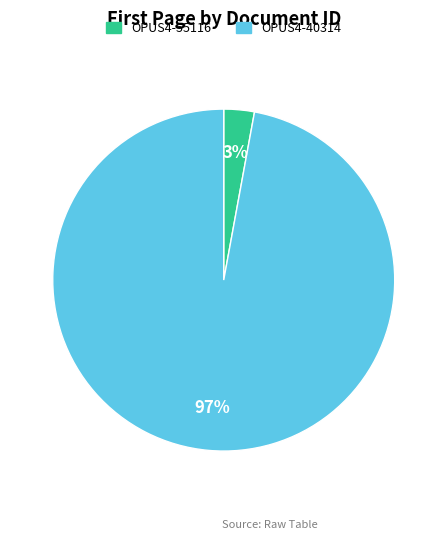

Count the number of slices in the pie.

2